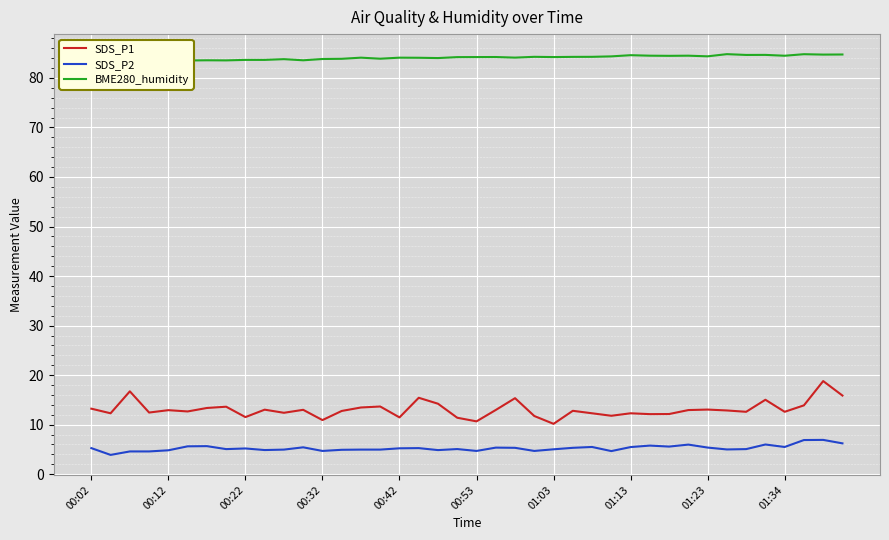

Reading left to right, list all the values displayed in this chart.

SDS_P1: 13.2	12.3	16.7	12.4	12.9	12.7	13.4	13.6	11.5	13.0	12.4	13.0	10.9	12.8	13.5	13.7	11.5	15.4	14.2	11.4	10.7	13.0	15.3	11.8	10.2	12.8	12.3	11.8	12.3	12.1	12.2	12.9	13.1	12.9	12.6	15.0	12.6	13.9	18.8	15.9
SDS_P2: 5.3	3.9	4.6	4.6	4.8	5.6	5.7	5.1	5.2	4.9	5.0	5.4	4.7	4.9	5.0	5.0	5.2	5.3	4.9	5.1	4.7	5.4	5.3	4.7	5.0	5.3	5.5	4.7	5.5	5.8	5.6	6.0	5.4	5.0	5.1	6.0	5.5	6.9	6.9	6.2
BME280_humidity: 83.4	83.5	83.3	83.5	83.6	83.5	83.5	83.5	83.6	83.6	83.8	83.5	83.8	83.8	84.1	83.9	84.1	84.1	84.0	84.2	84.2	84.2	84.1	84.2	84.2	84.2	84.2	84.3	84.6	84.5	84.5	84.5	84.3	84.8	84.6	84.6	84.5	84.8	84.7	84.7